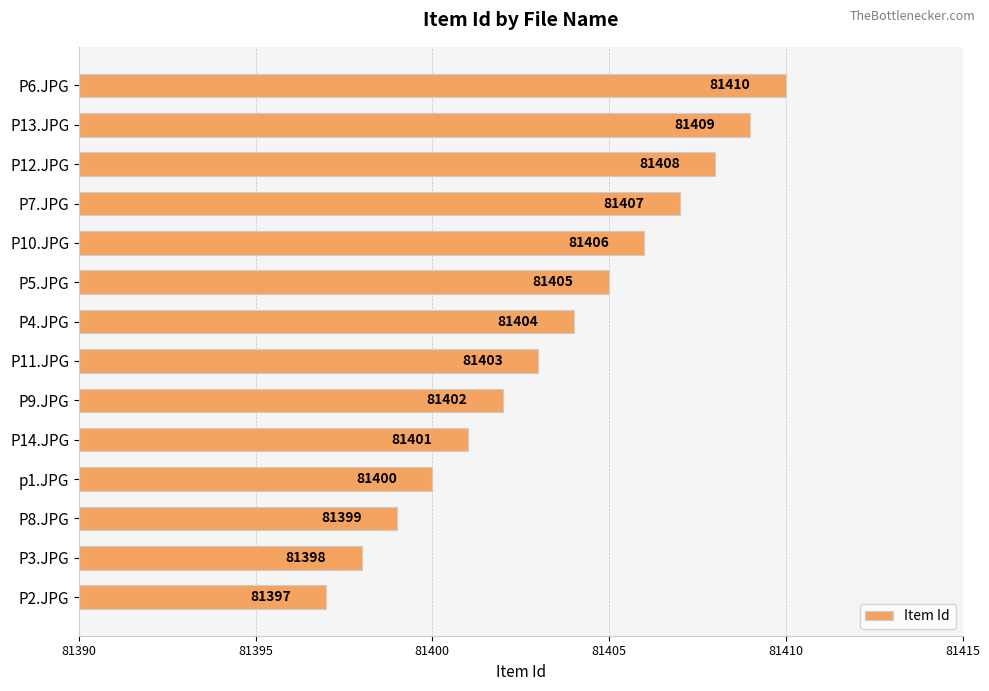

Are the bars horizontal?

Yes